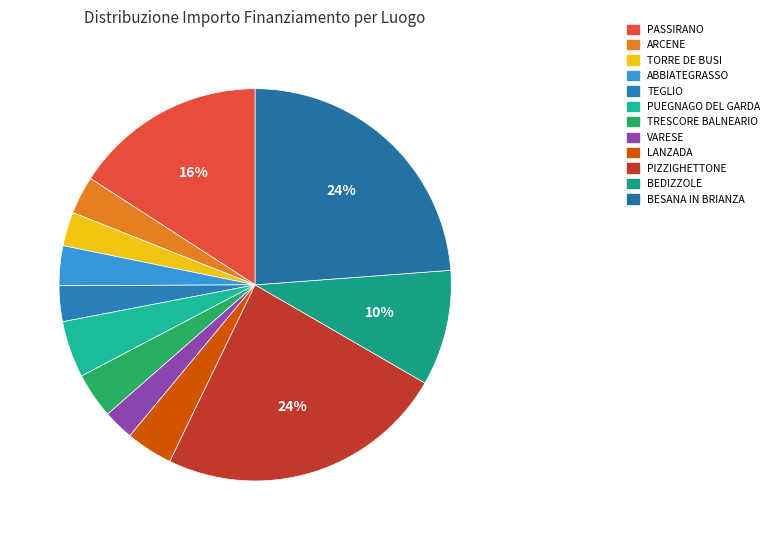

To the nearest percent, what is the difference between the largest and smallest slice percentages?

21%